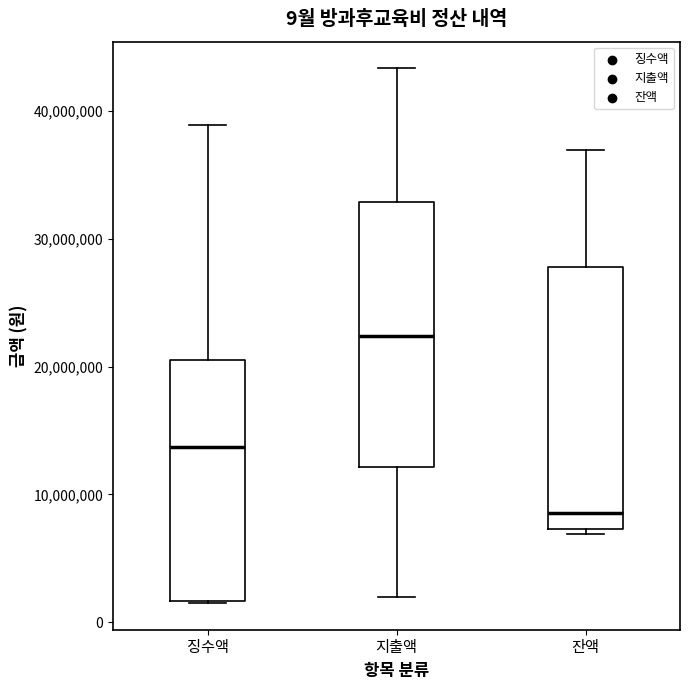

Which box has the highest median line?

지출액